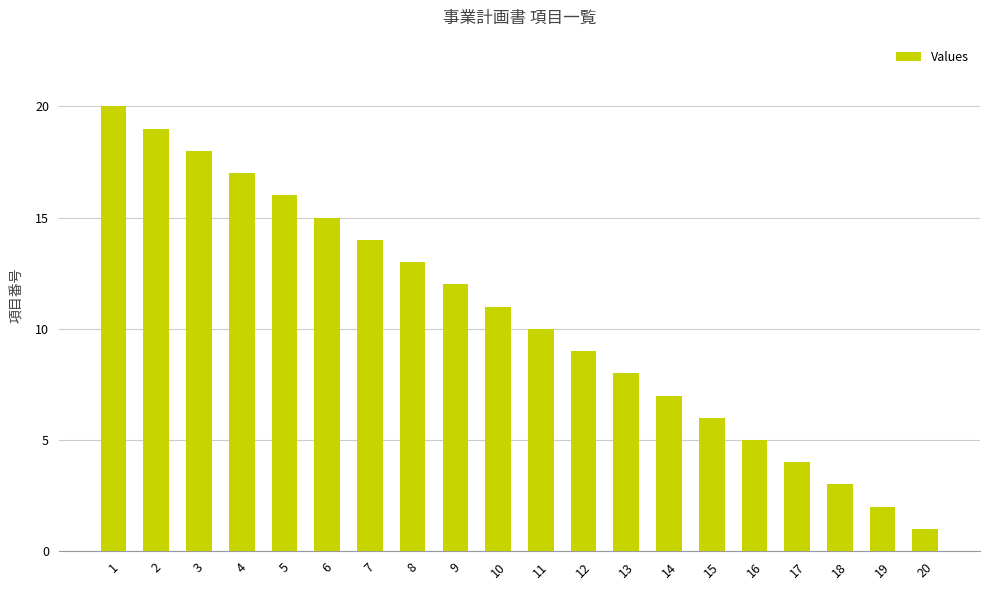

What is the value of the 3rd bar from the left?

18